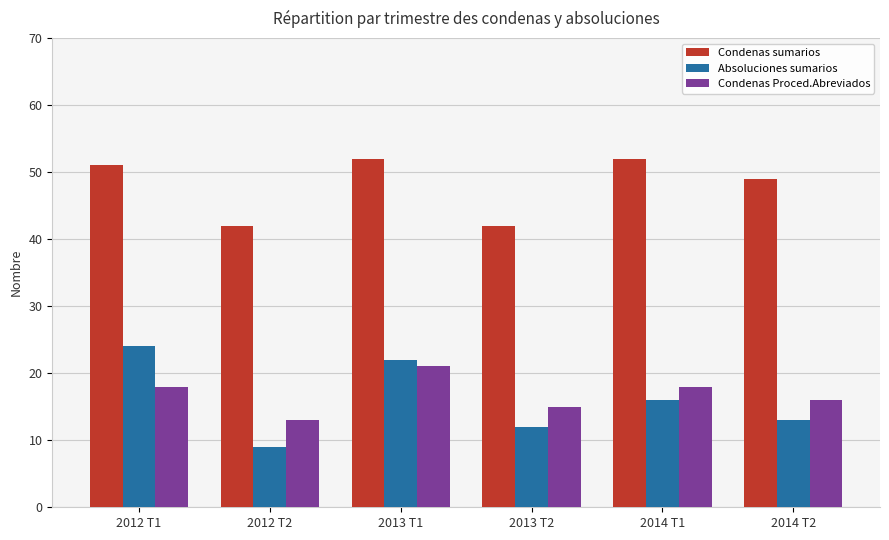

At which category is the sum across all series the highest?

2013 T1